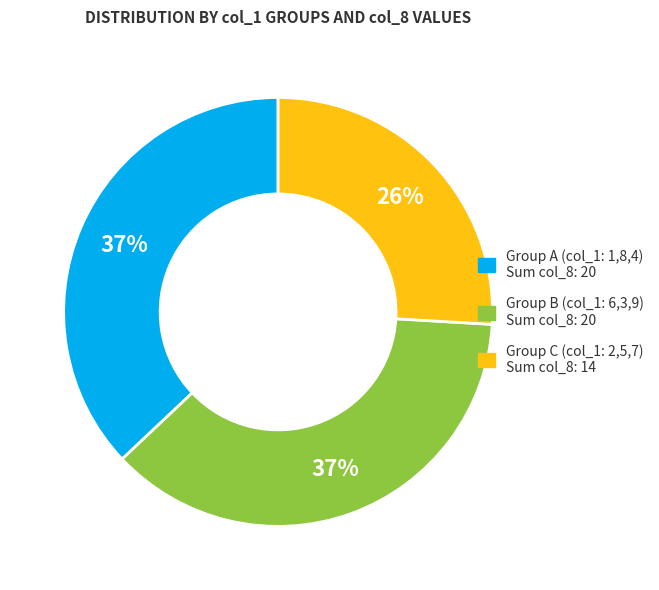

Is there any slice that represents more than half of the pie?

No